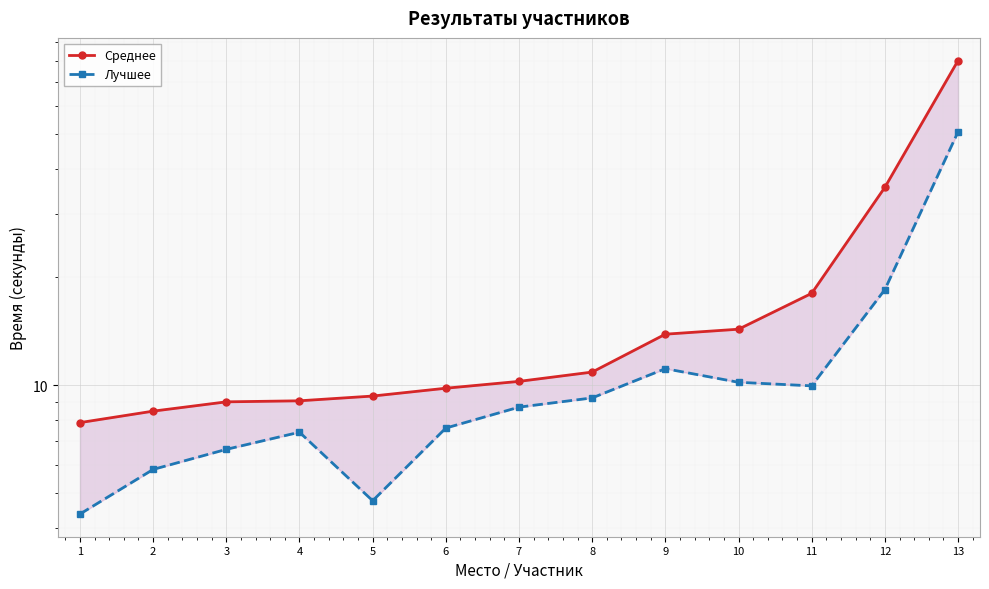

Which category has the lowest value across all series?

1